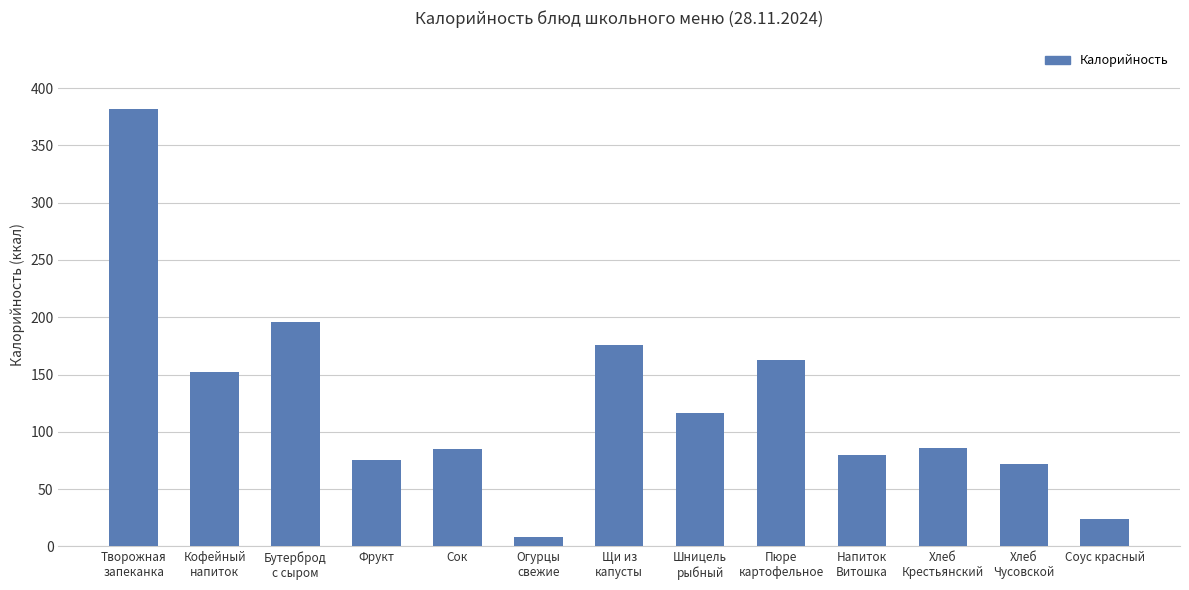

At which label does the data first exceed 86?

Творожная
запеканка